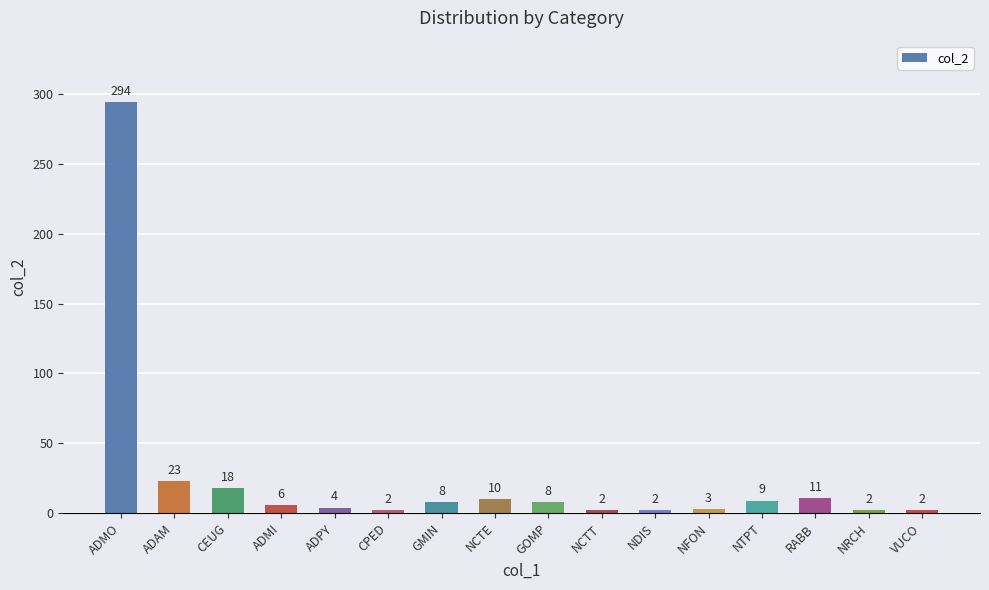

At which label does the data first exceed 8?

ADMO